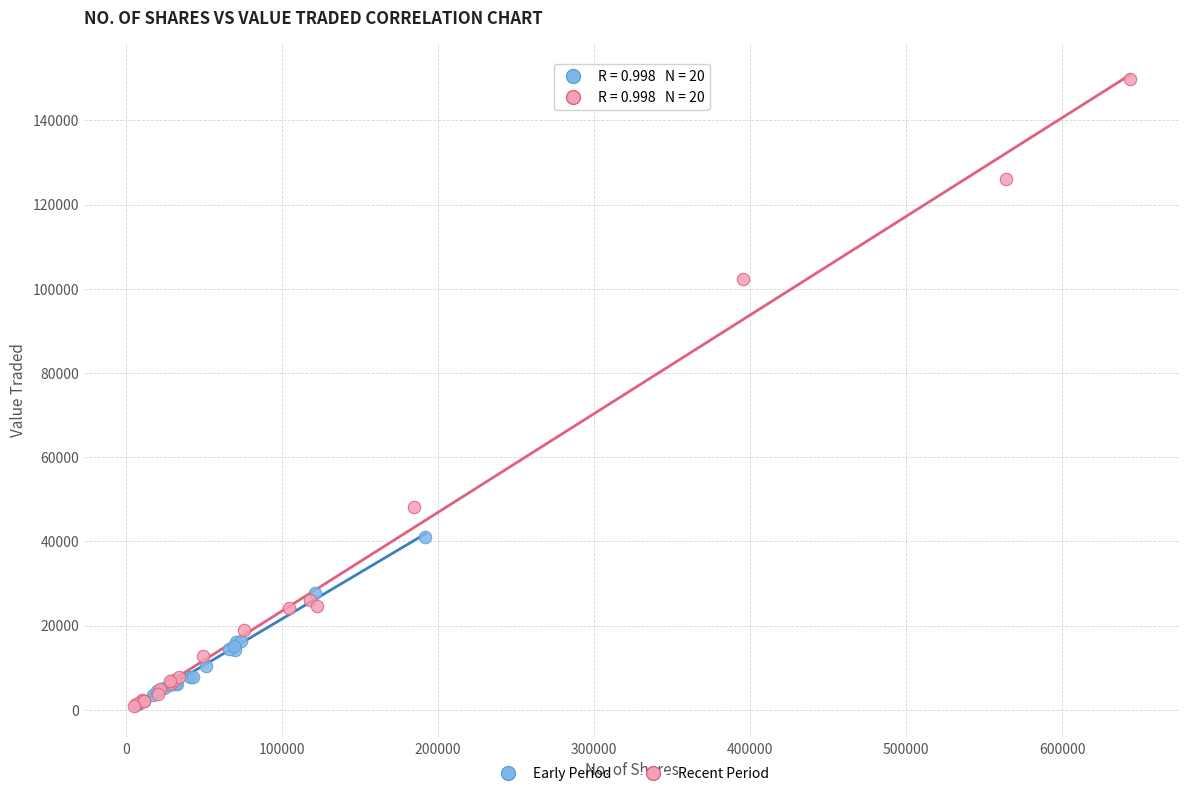

What are all the series names shown in the legend?

Early Period, Recent Period